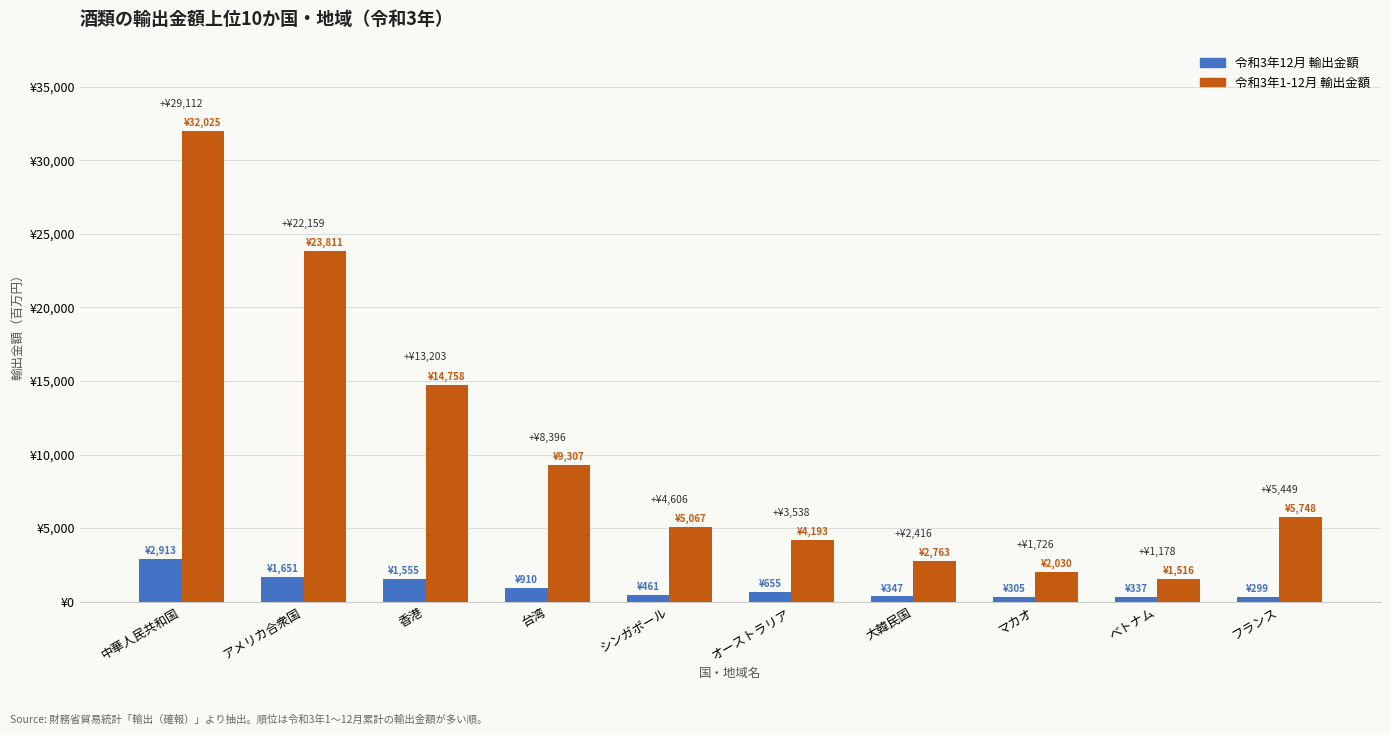

Are the bars grouped side by side (vs. stacked)?

Yes